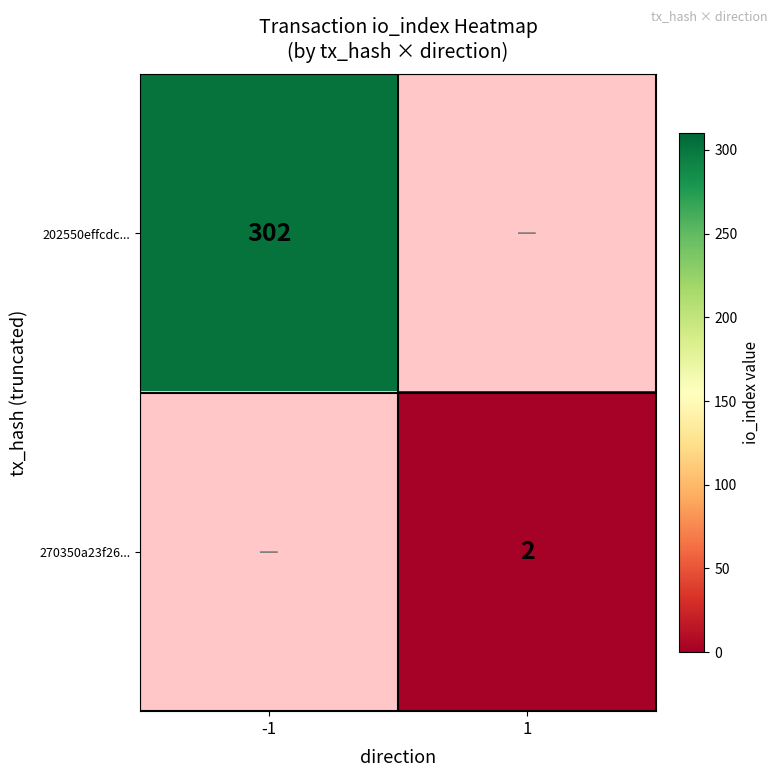

The value of 270350a23f26... at 1 is 2. True or false?

True